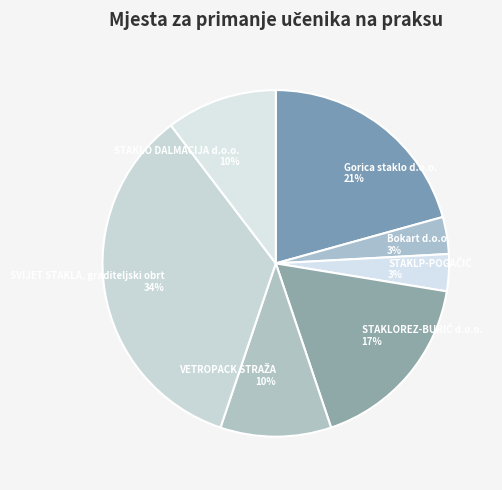

What is the ratio of the value at STAKLO DALMACIJA d.o.o. to the value at SVIJET STAKLA, graditeljski obrt?

0.3